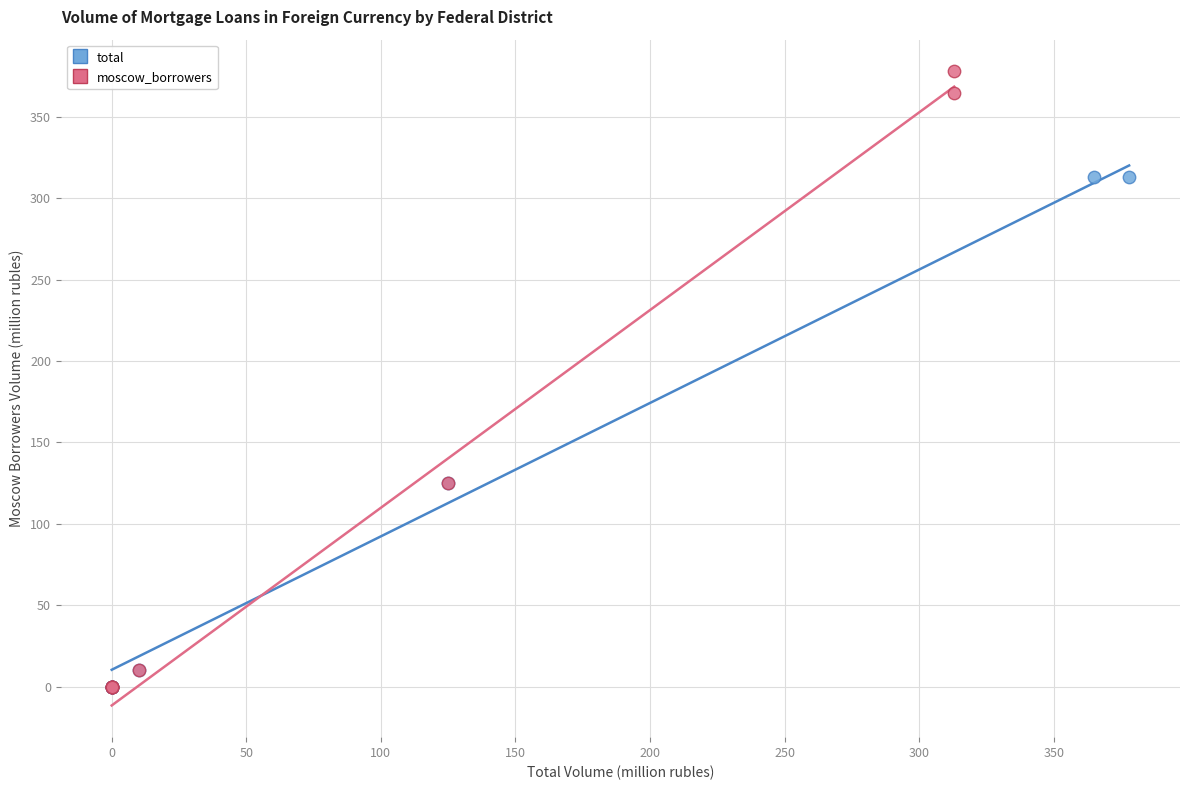

Which series has the widest spread of Y values?

moscow_borrowers